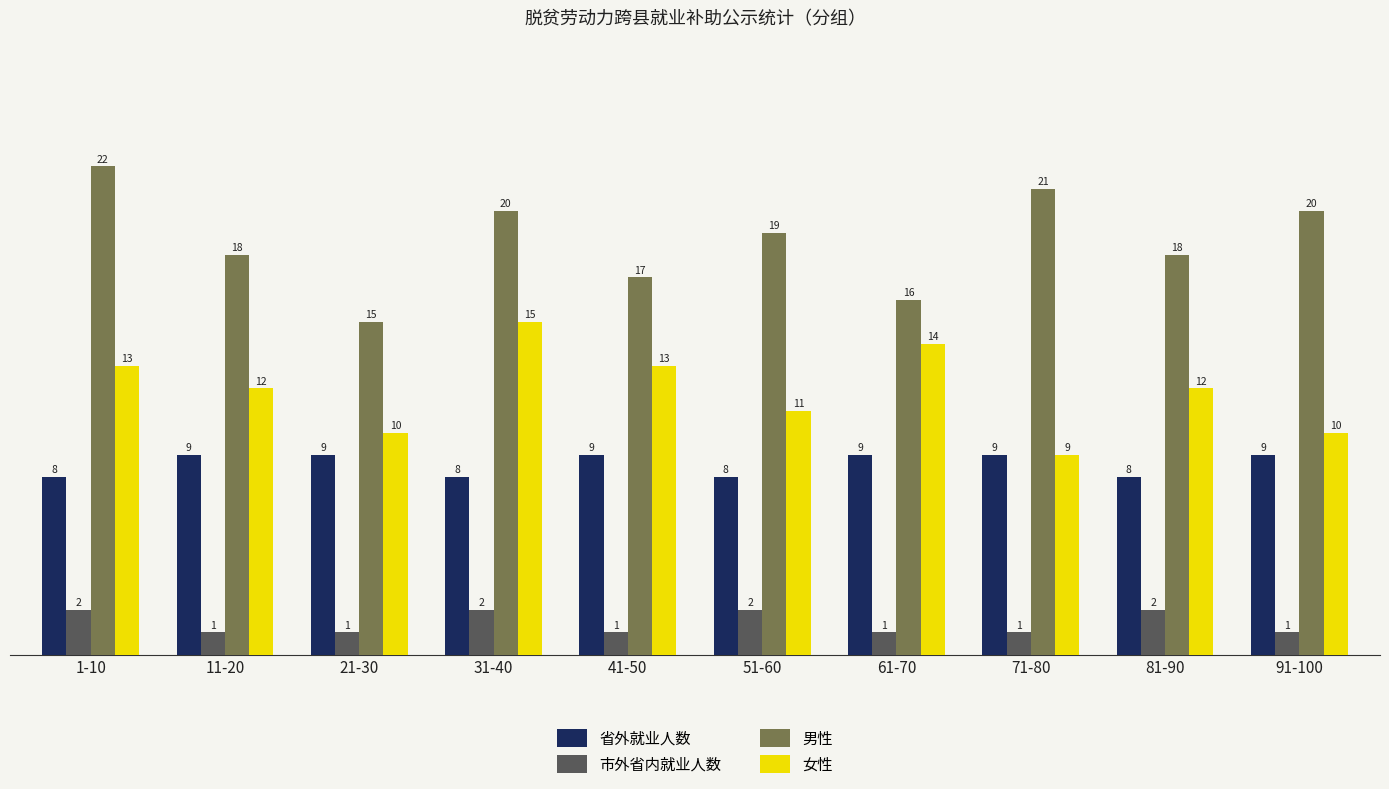

Which series has the largest range (max minus min)?

男性